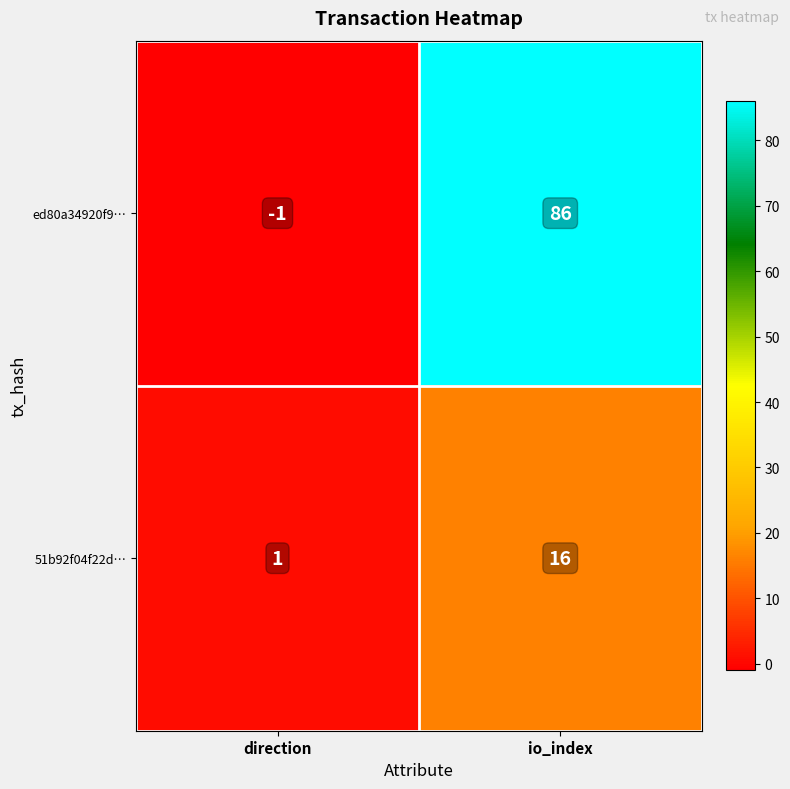

Rank the series by their average value, from lowest to highest.

51b92f04f22d…, ed80a34920f9…